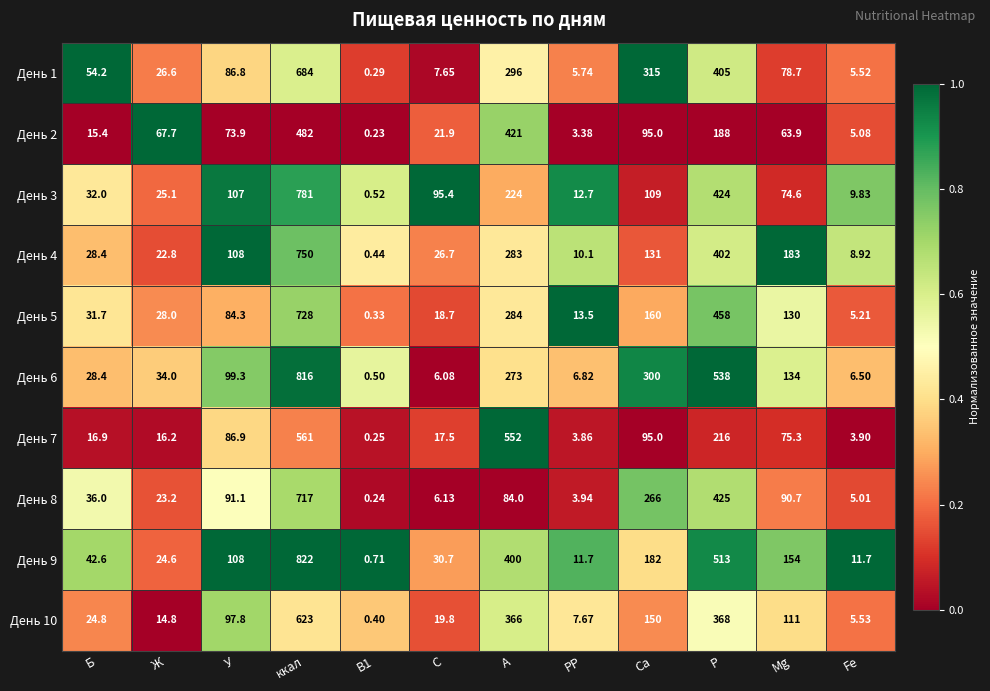

At which label is День 6 closest to 408?

Са